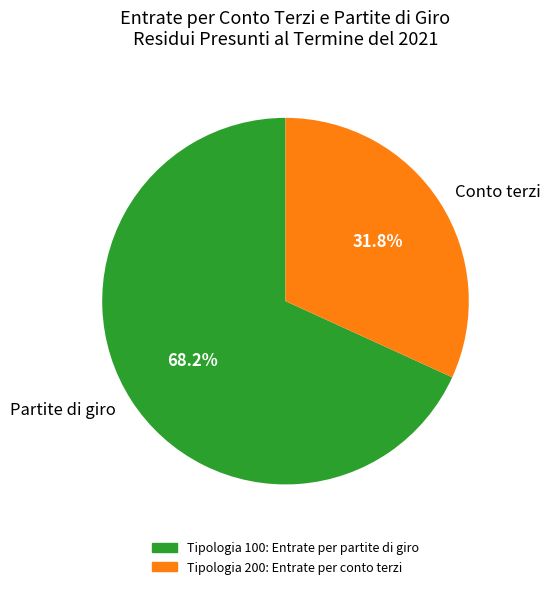

The Tipologia 100: Entrate per partite di giro slice represents 68% of the pie. True or false?

True